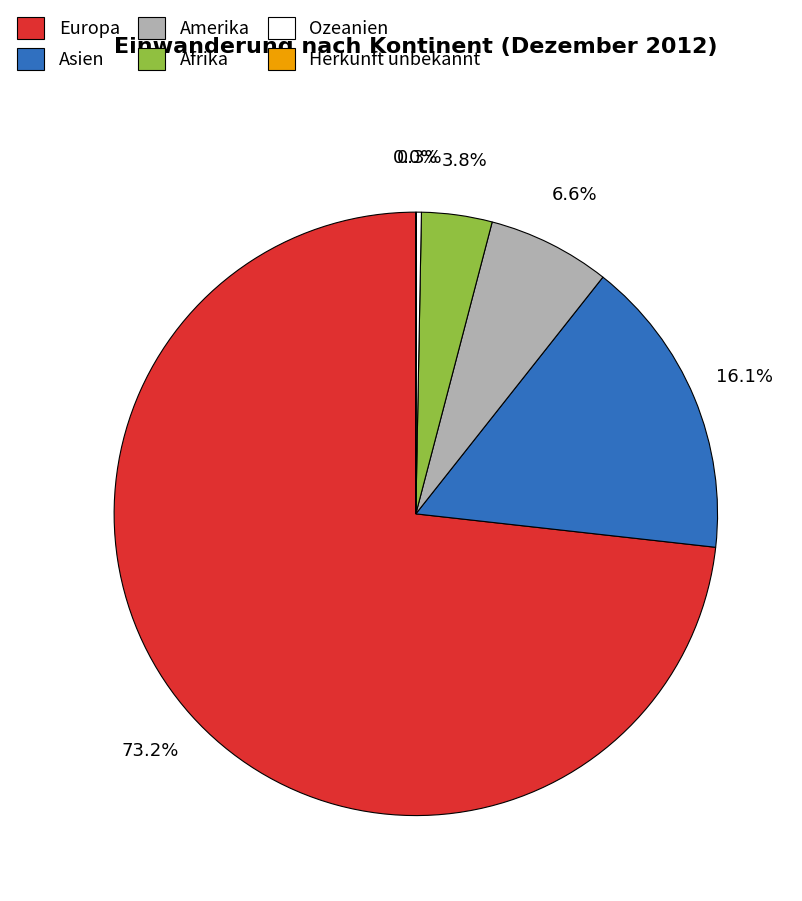

What percentage do Asien and Amerika together represent?

22.7%